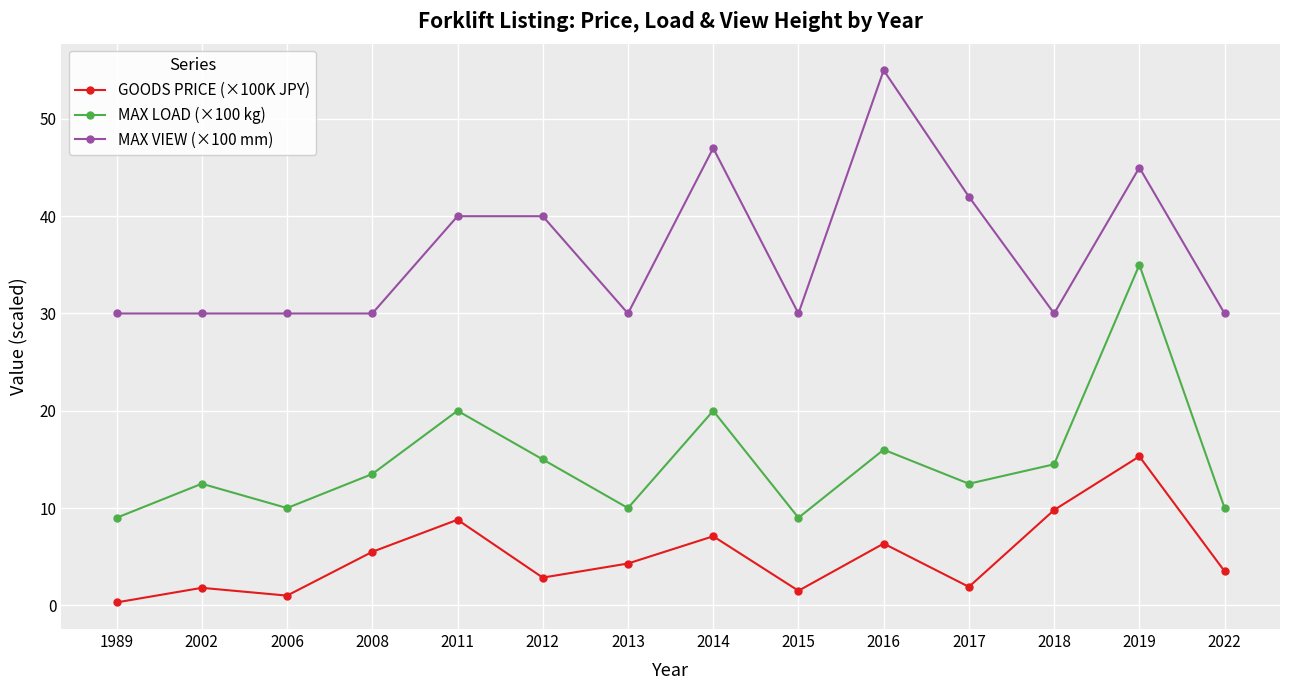

At which label is GOODS PRICE (×100K JPY) closest to 7?

2014